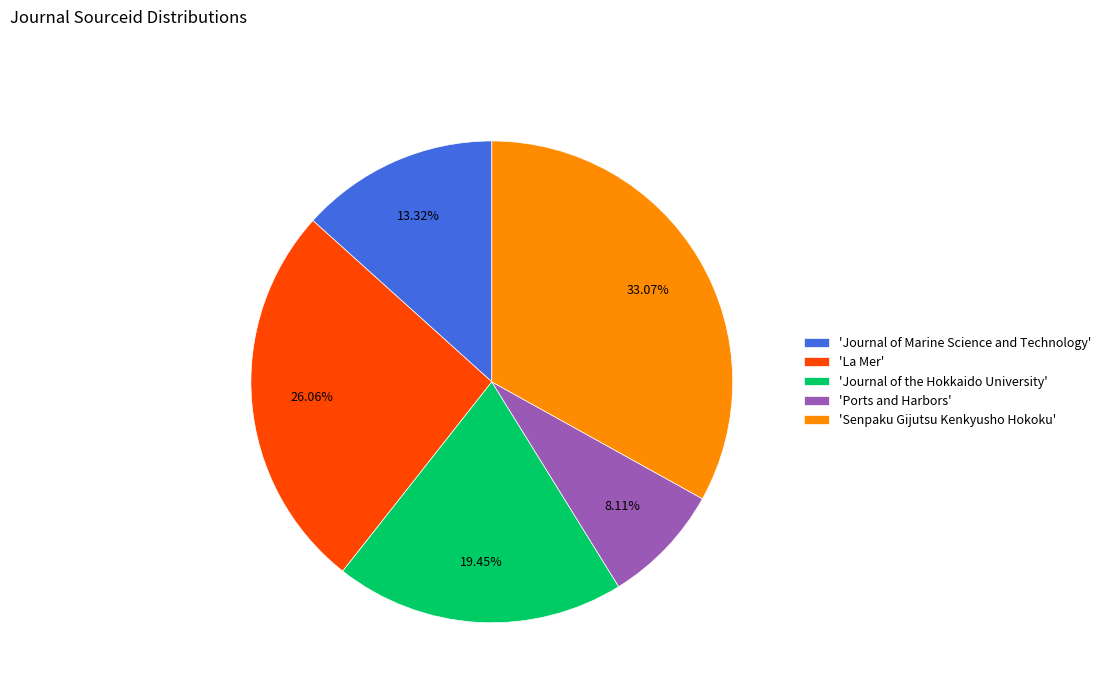

How many segments does this pie chart have?

5